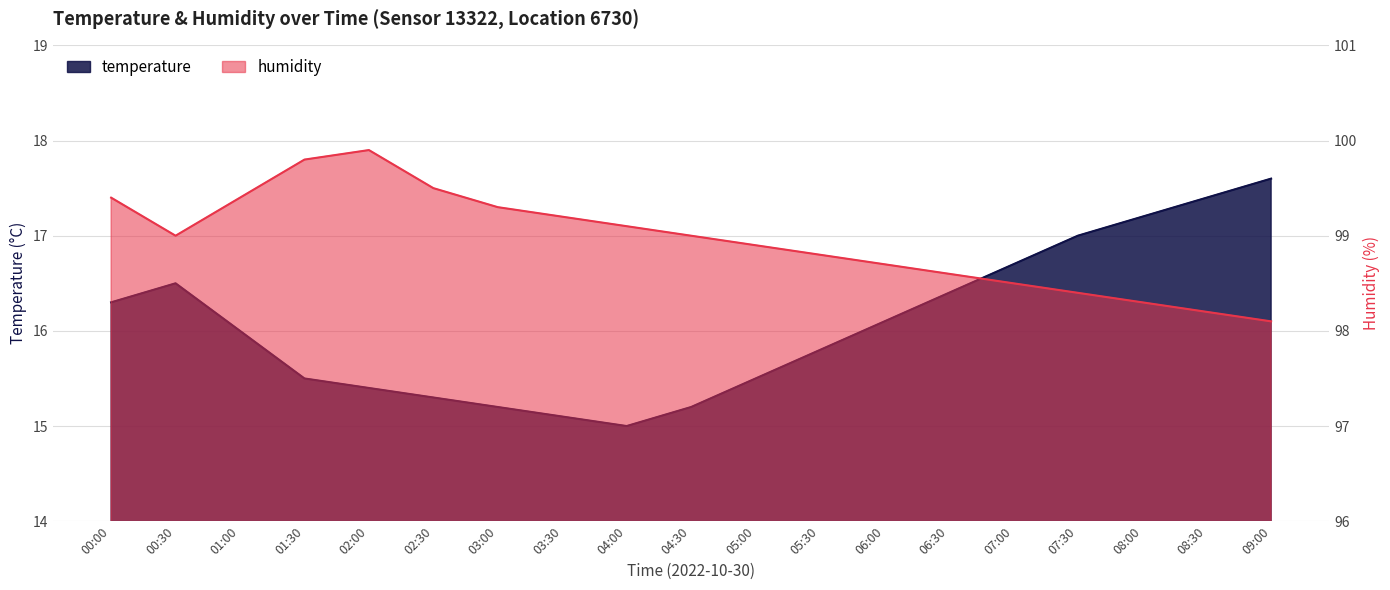

Does the chart display data point markers on the line(s)?

No